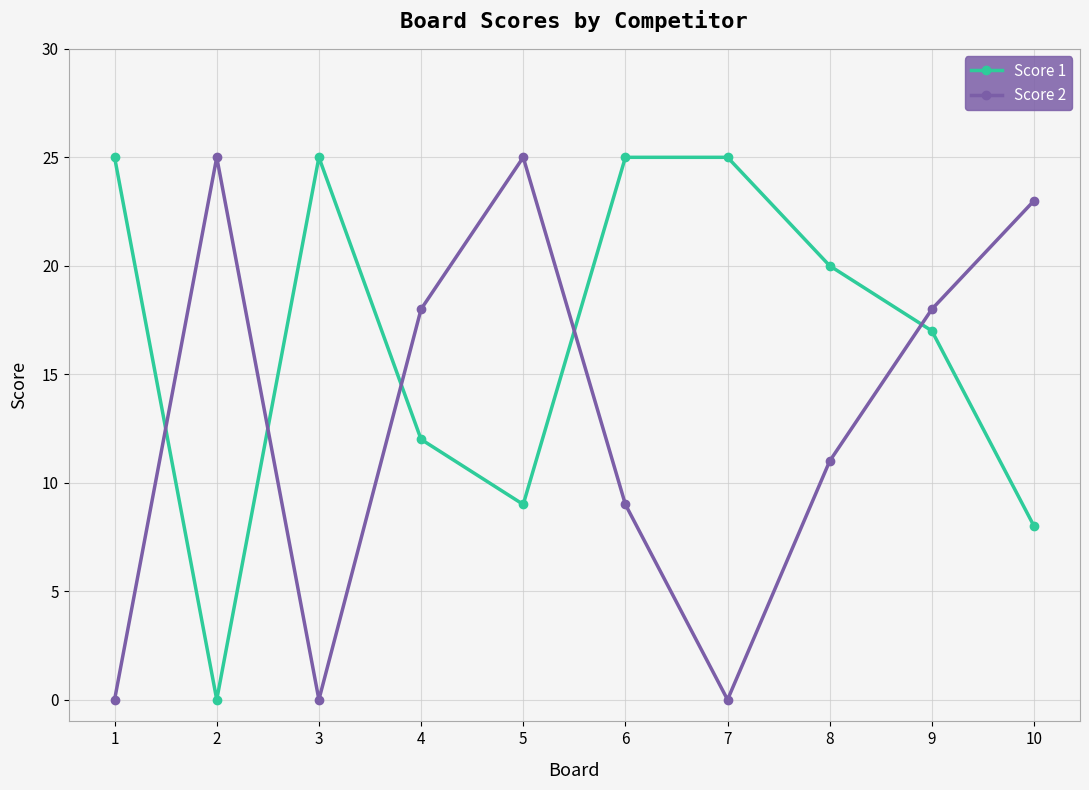

What is the sum of the Score 1 values at 7 and 10?

33